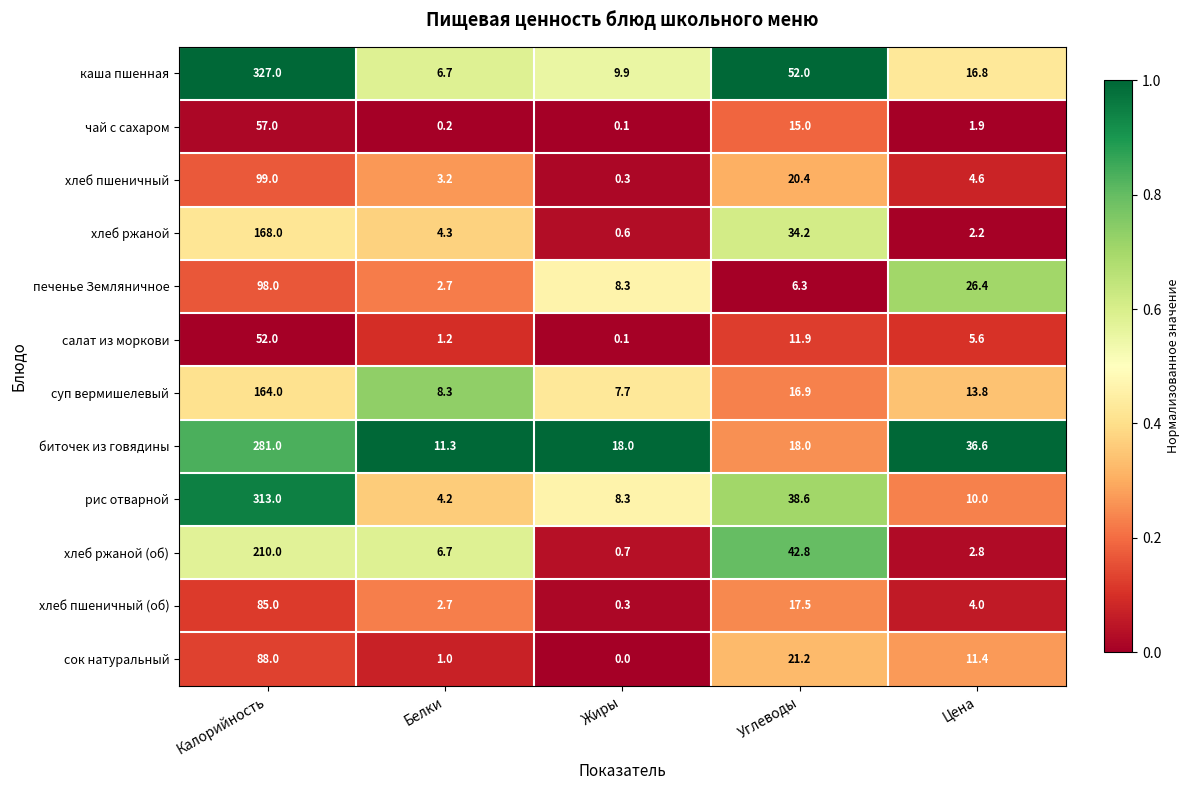

What is the difference between the maximum and minimum values in the суп вермишелевый series?

156.3